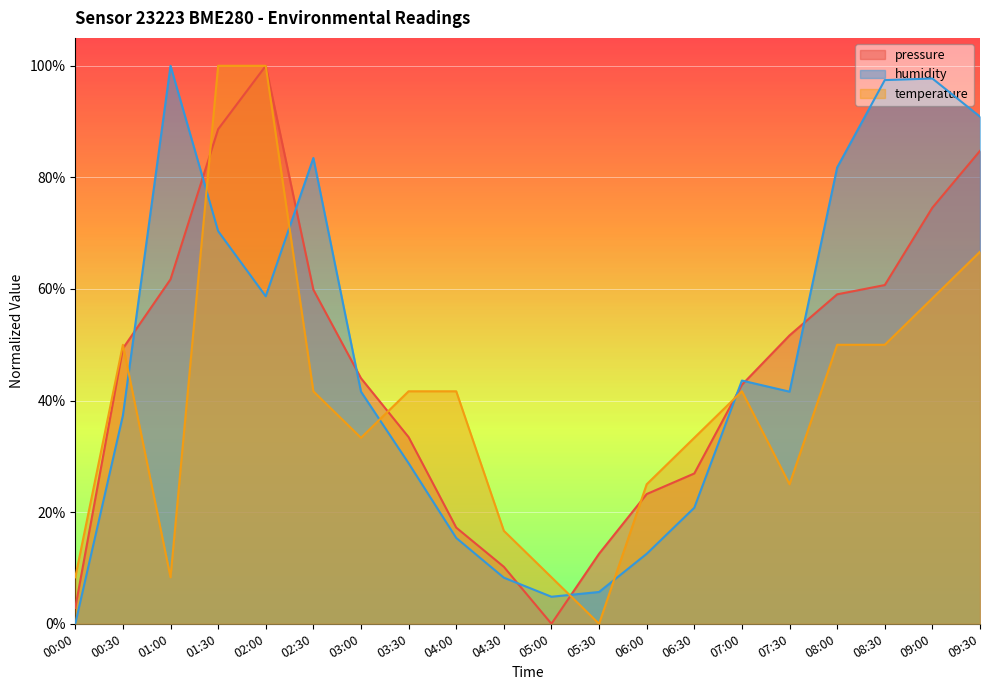

At 04:00, list the series in order from largest to smallest.

temperature, pressure, humidity